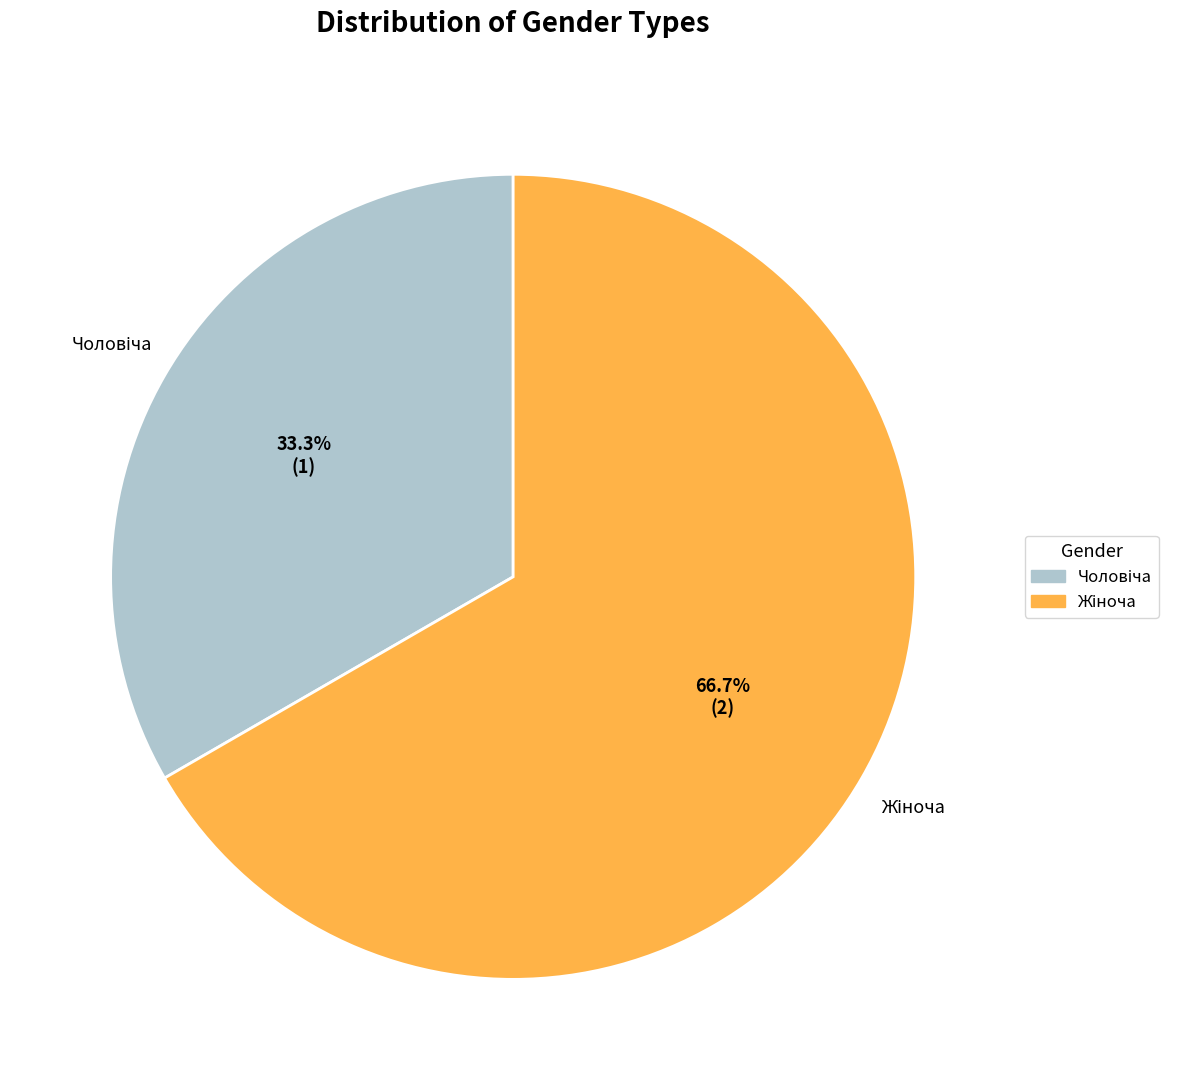

Is there a majority slice in this chart?

Yes